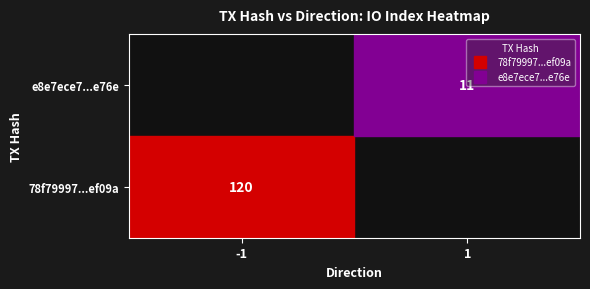

Which series has the largest range (max minus min)?

78f79997c218e2962d2ad08912833cceb3ef09a